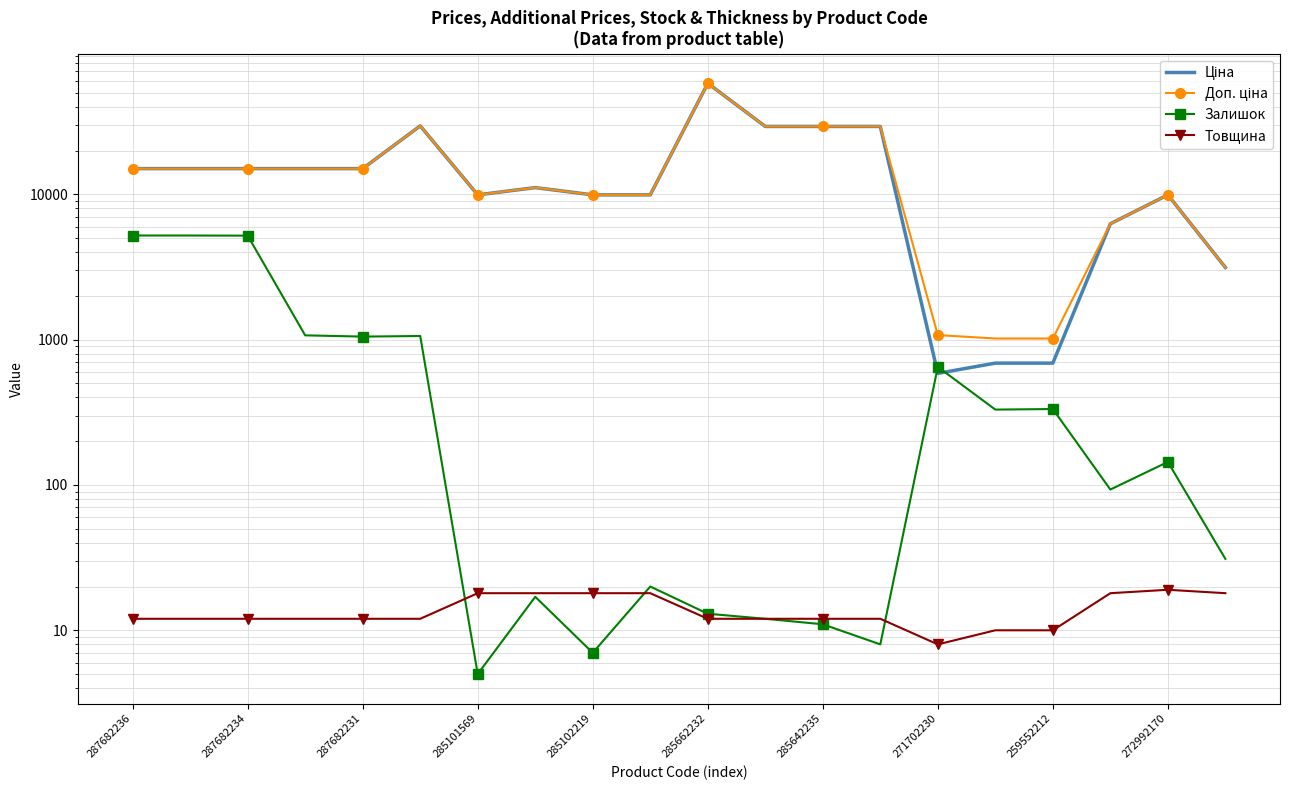

What is the value of the Ціна point at the 4th from the left?

15019.2